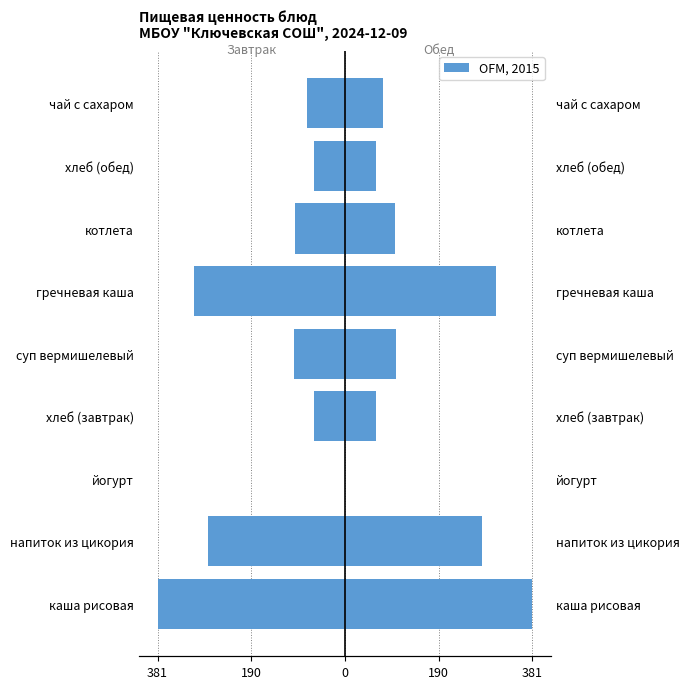

The chart shows a value of -211.6 at гречневая каша. True or false?

False